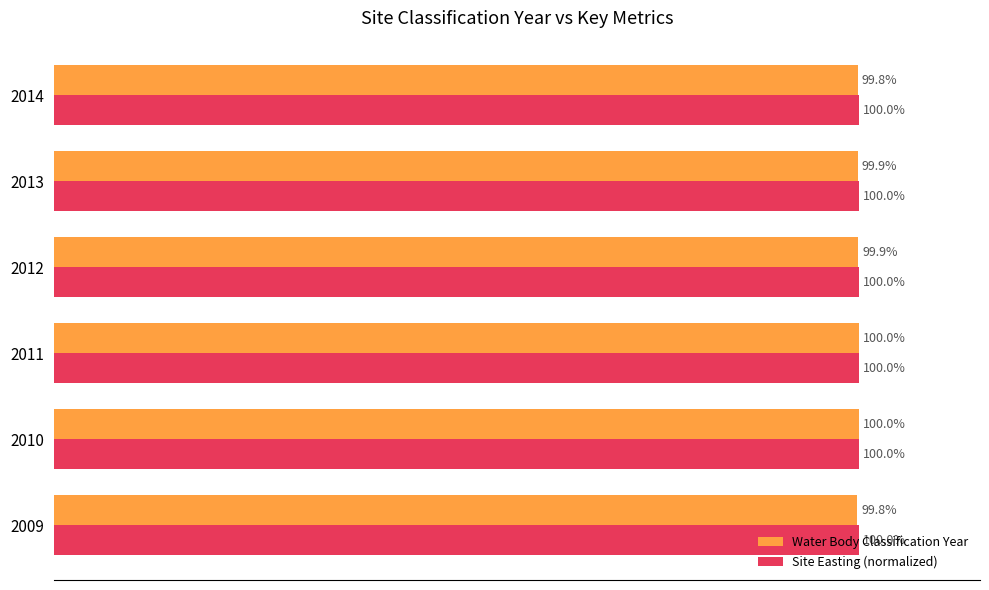

Rank the series by their average value, from highest to lowest.

Site Easting (normalized), Water Body Classification Year